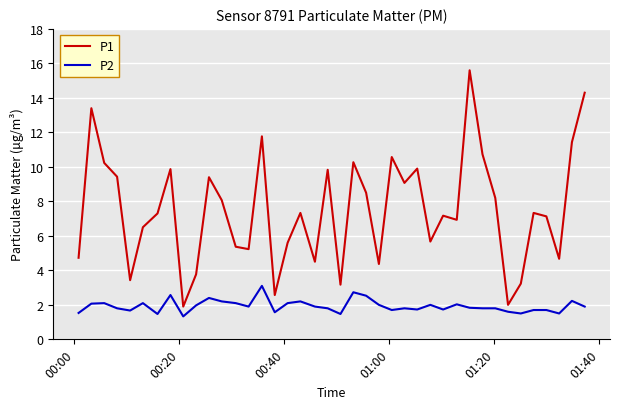

What is the maximum value shown in the chart?

15.6